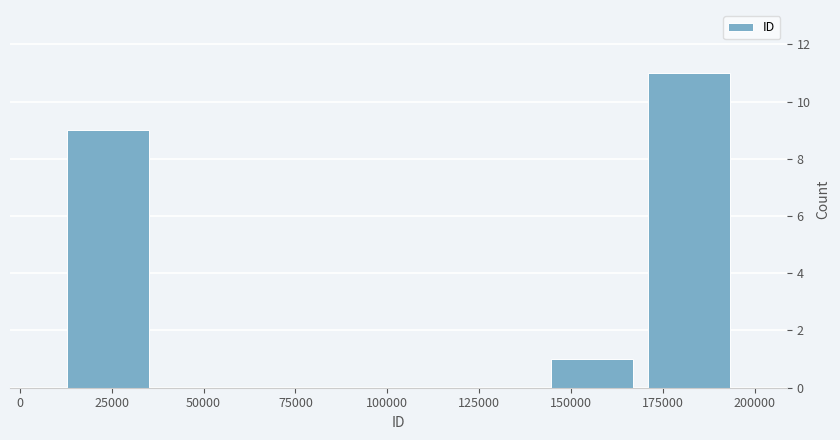

Reading left to right, list every bar in this chart as the range it spans on the x-axis followed by its height. Neither the bar edges nor the heights are printed on the chart, so give them approximately, as read against the axes.

10000 to 35000: 9
35000 to 65000: 0
65000 to 90000: 0
90000 to 115000: 0
115000 to 145000: 0
145000 to 170000: 1
170000 to 195000: 11